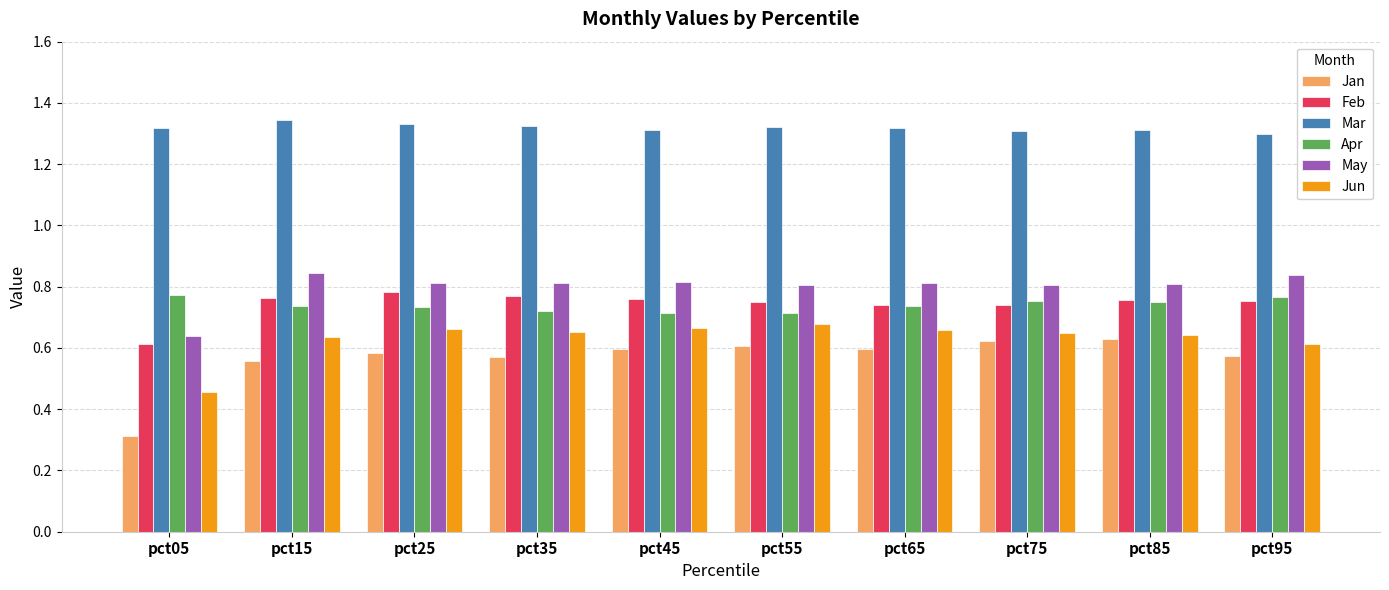

How many series are shown in this chart?

6